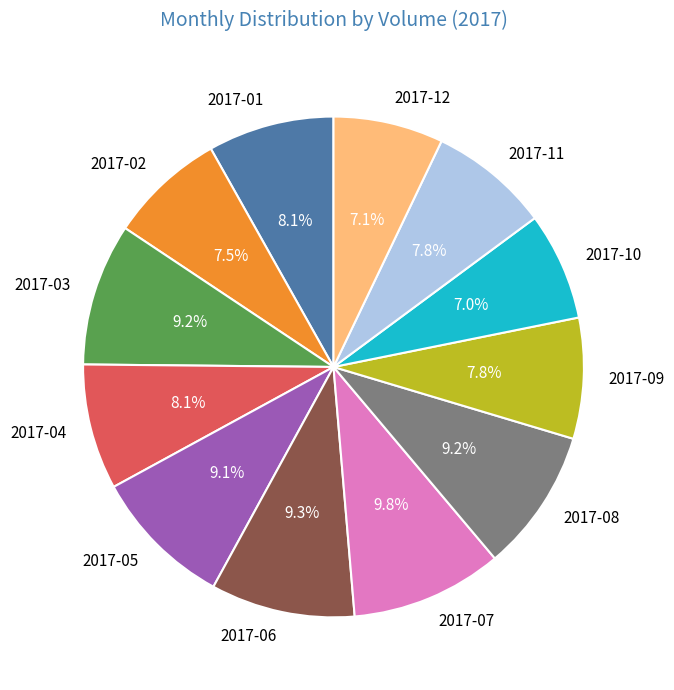

To the nearest percent, what portion does 2017-01 represent?

8%